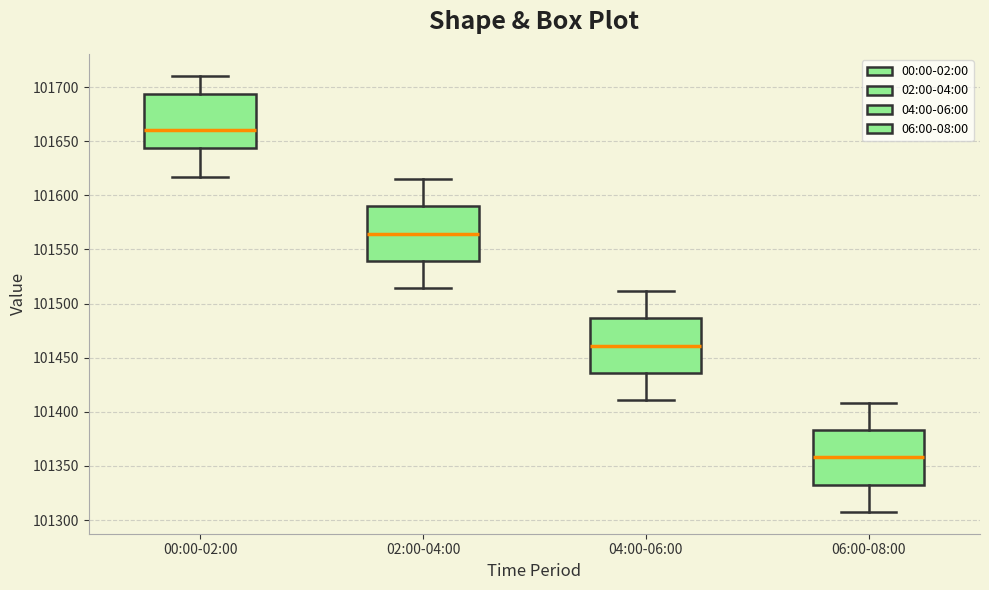

Reading left to right, read every box against the y-axis: the position of its median line, the range the box covers, and the ends of its whiskers. The values are not printed on the chart, so give them approximately, as read against the axis.

00:00-02:00: median 101660, box 101645 to 101695, whiskers 101615 to 101710
02:00-04:00: median 101565, box 101540 to 101590, whiskers 101515 to 101615
04:00-06:00: median 101460, box 101435 to 101485, whiskers 101410 to 101510
06:00-08:00: median 101360, box 101335 to 101385, whiskers 101310 to 101410